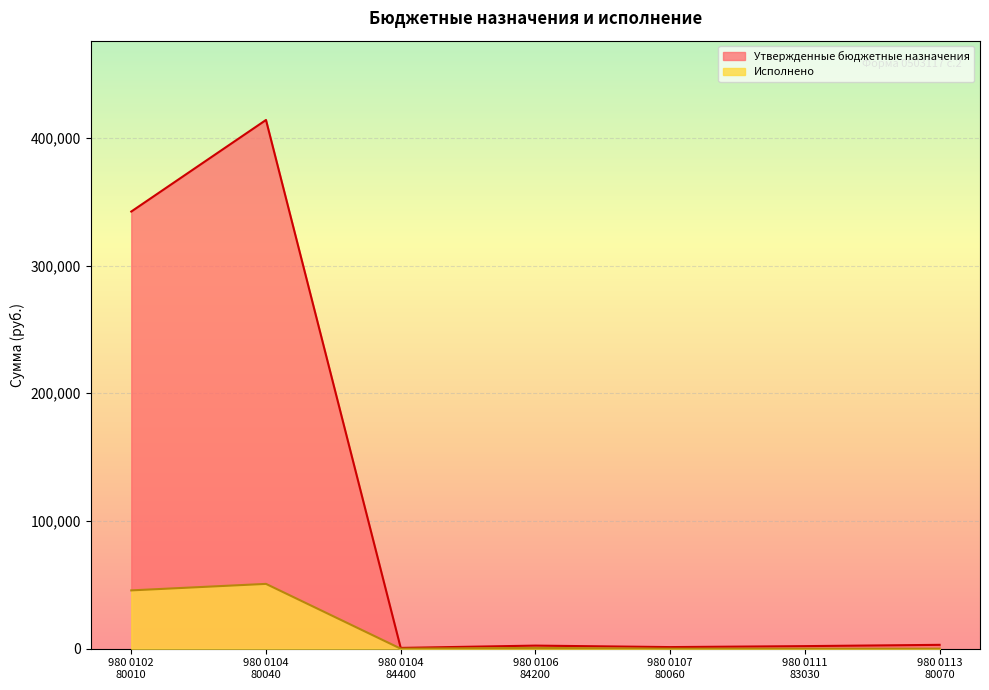

True or false: Утвержденные бюджетные назначения has more than 1 interior local peaks.

True